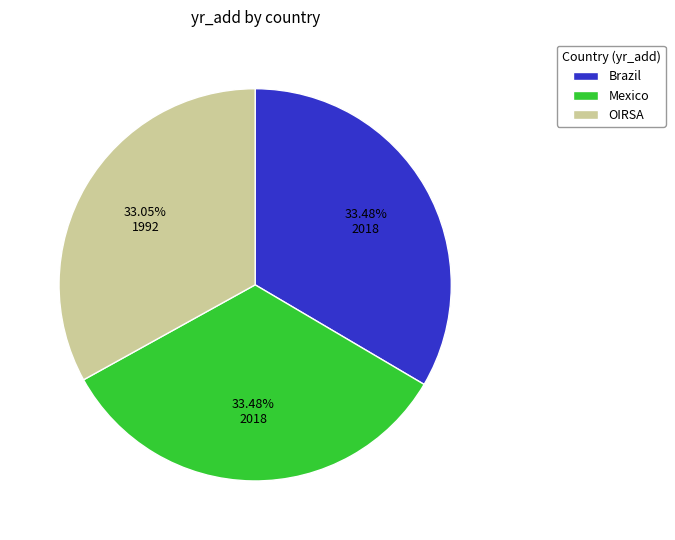

To the nearest percent, what portion does Brazil represent?

33%